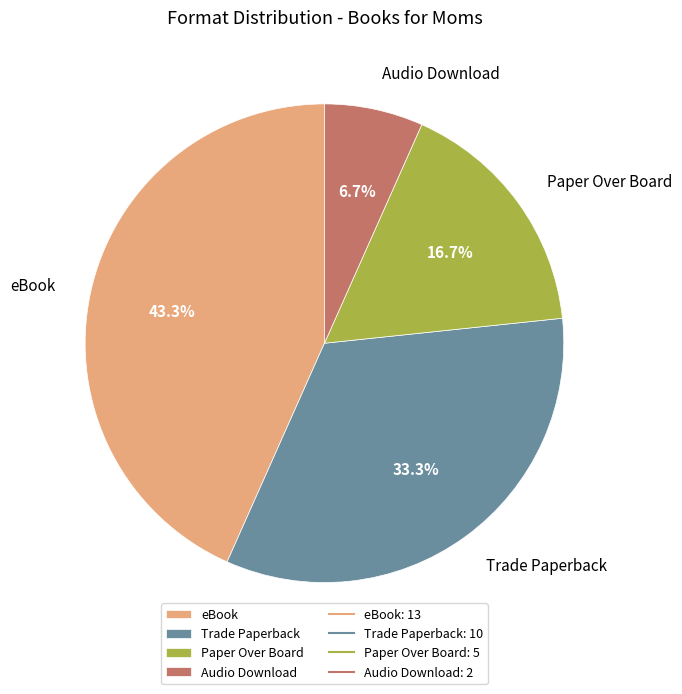

To the nearest percent, what is the difference between the eBook and Trade Paperback slice percentages?

10%